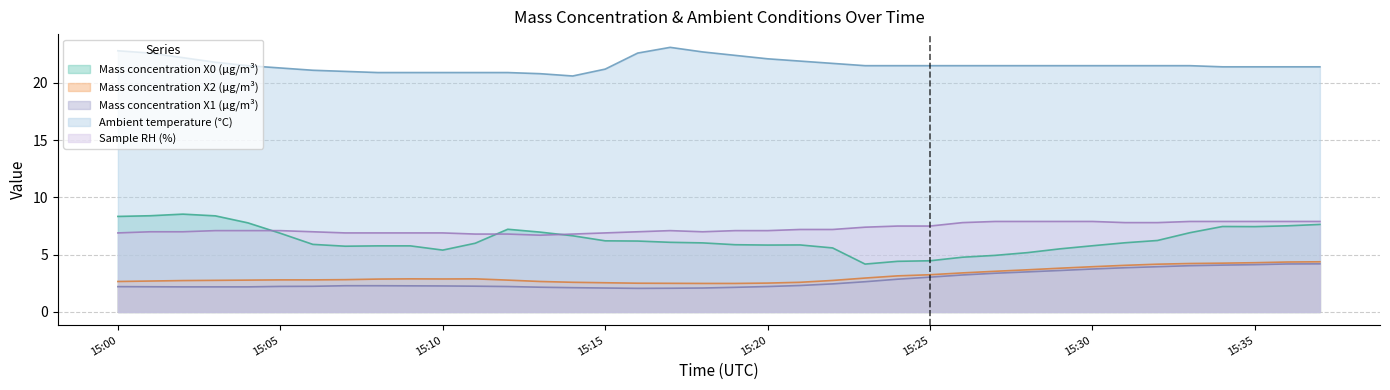

Which has a higher value, 2023-01-19 15:27:00 or 2023-01-19 15:37:00?

2023-01-19 15:37:00